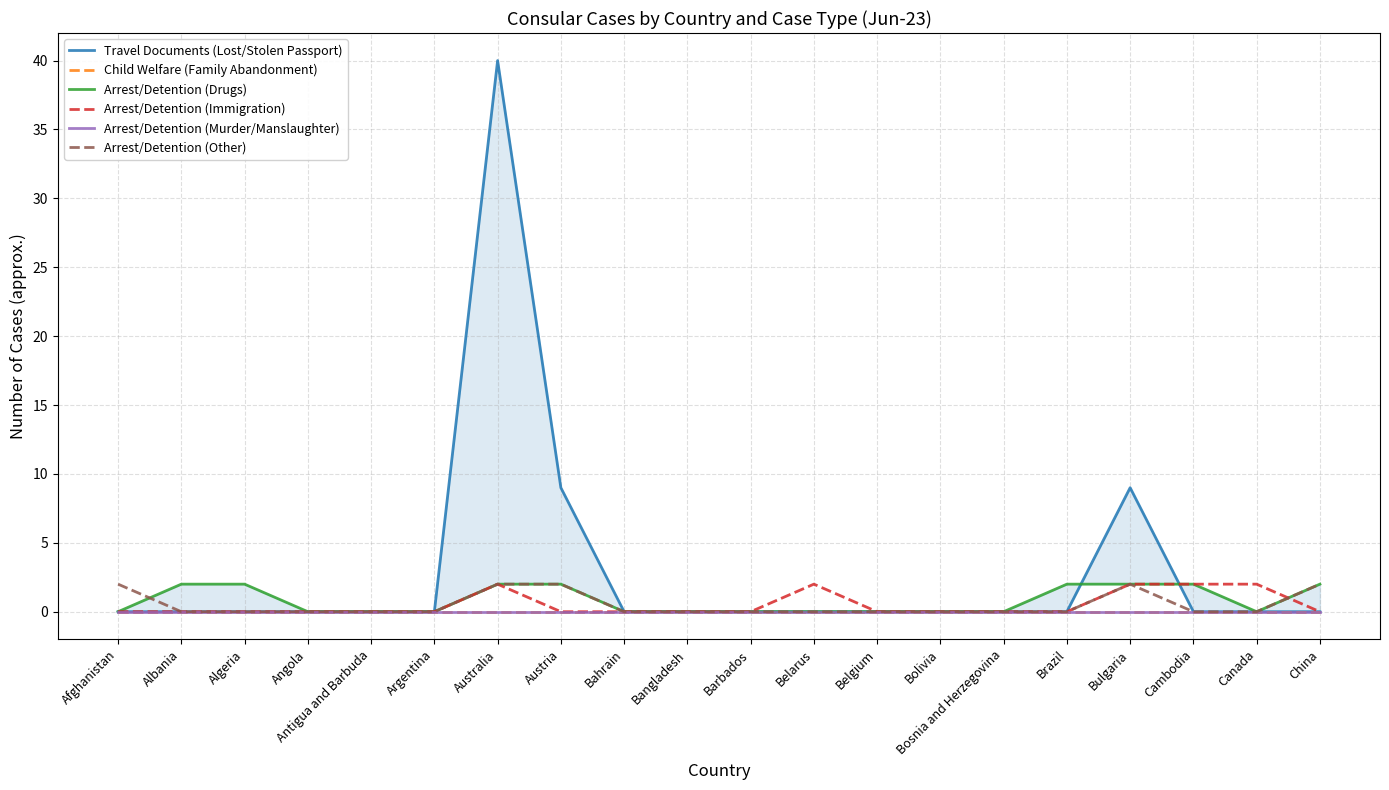

Rank the series by their maximum value, from highest to lowest.

Travel Documents (Lost/Stolen Passport), Arrest/Detention (Drugs), Arrest/Detention (Immigration), Arrest/Detention (Other), Child Welfare (Family Abandonment), Arrest/Detention (Murder/Manslaughter)